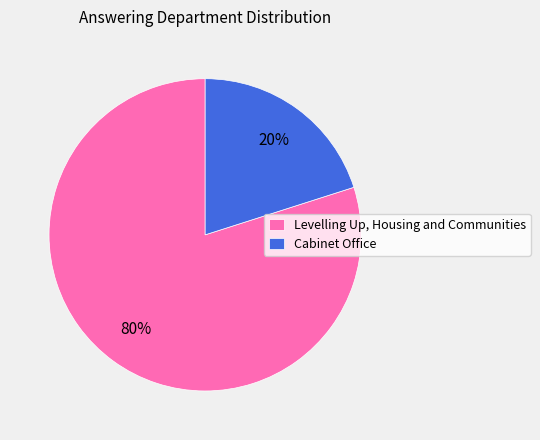

How many segments does this pie chart have?

2